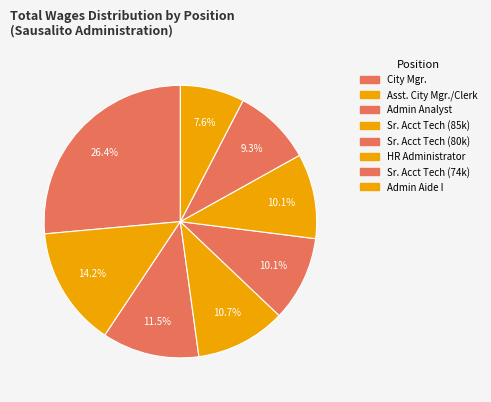

Which category has the biggest portion of the pie?

City Mgr.